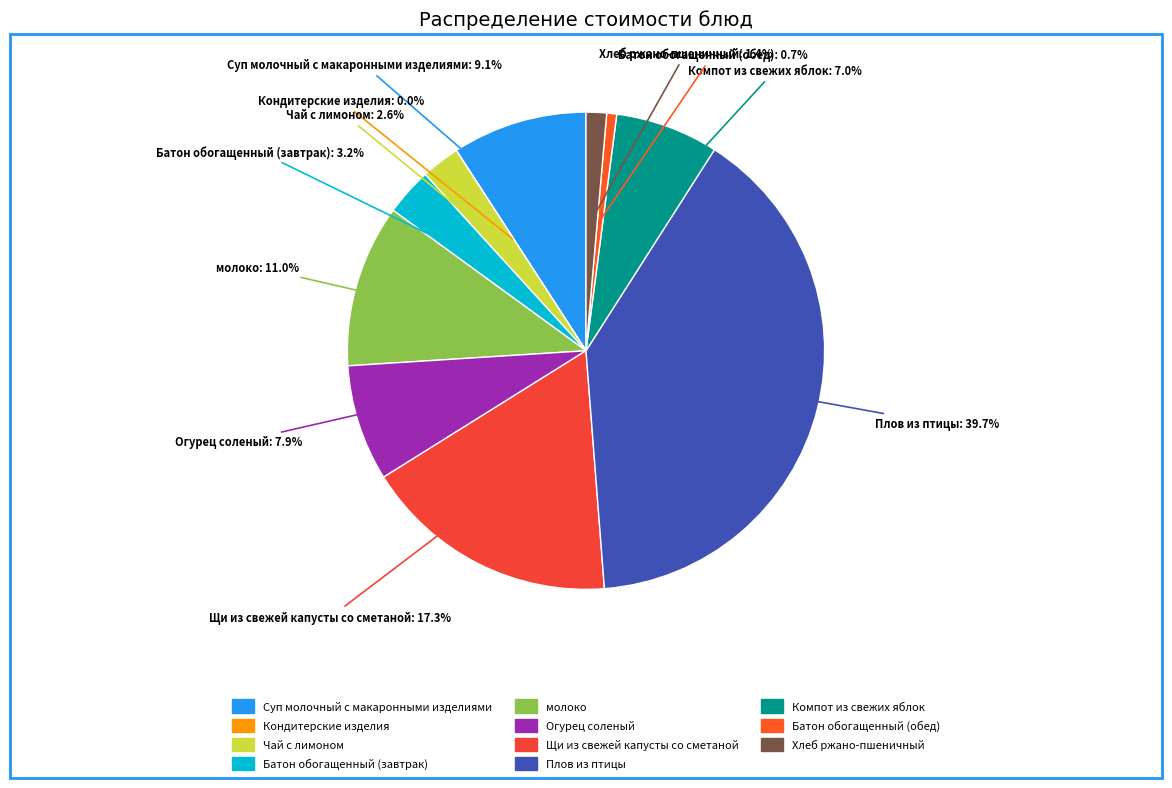

To the nearest percent, what portion does Батон обогащенный (обед) represent?

1%